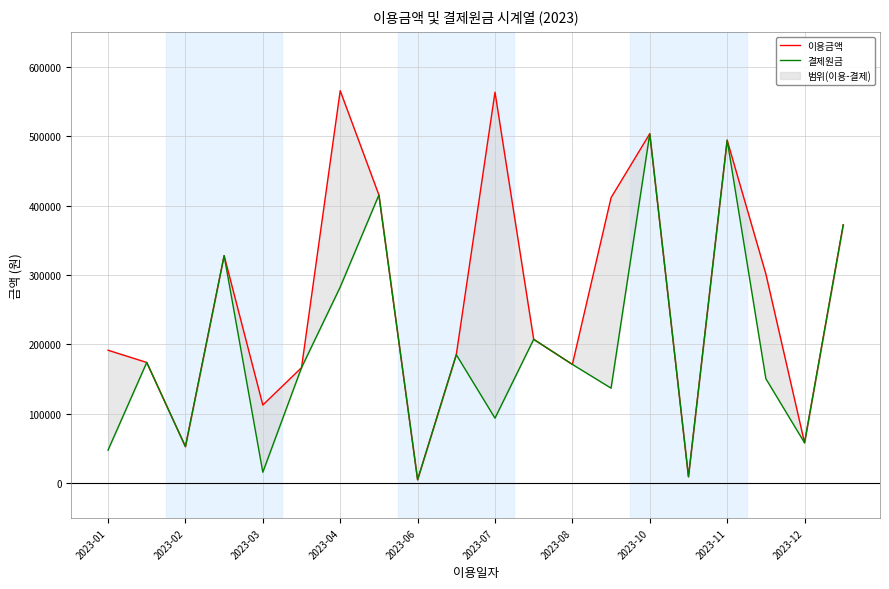

True or false: 이용금액 and 결제원금 cross at least once.

False